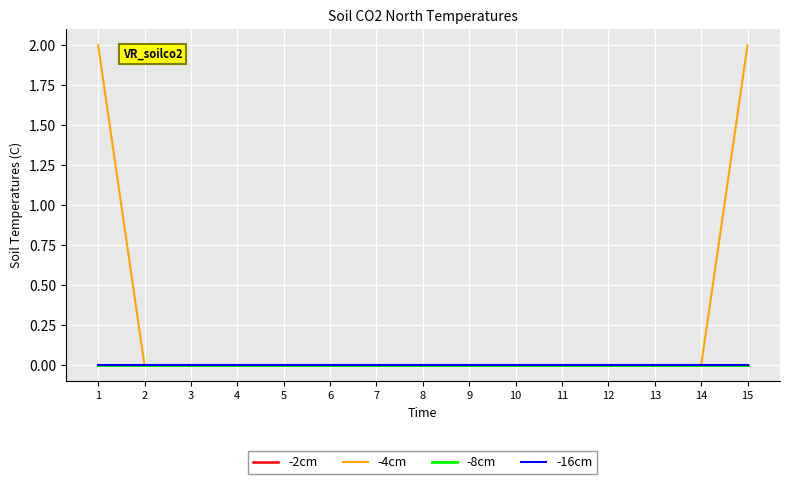

At which category is the sum across all series the highest?

1